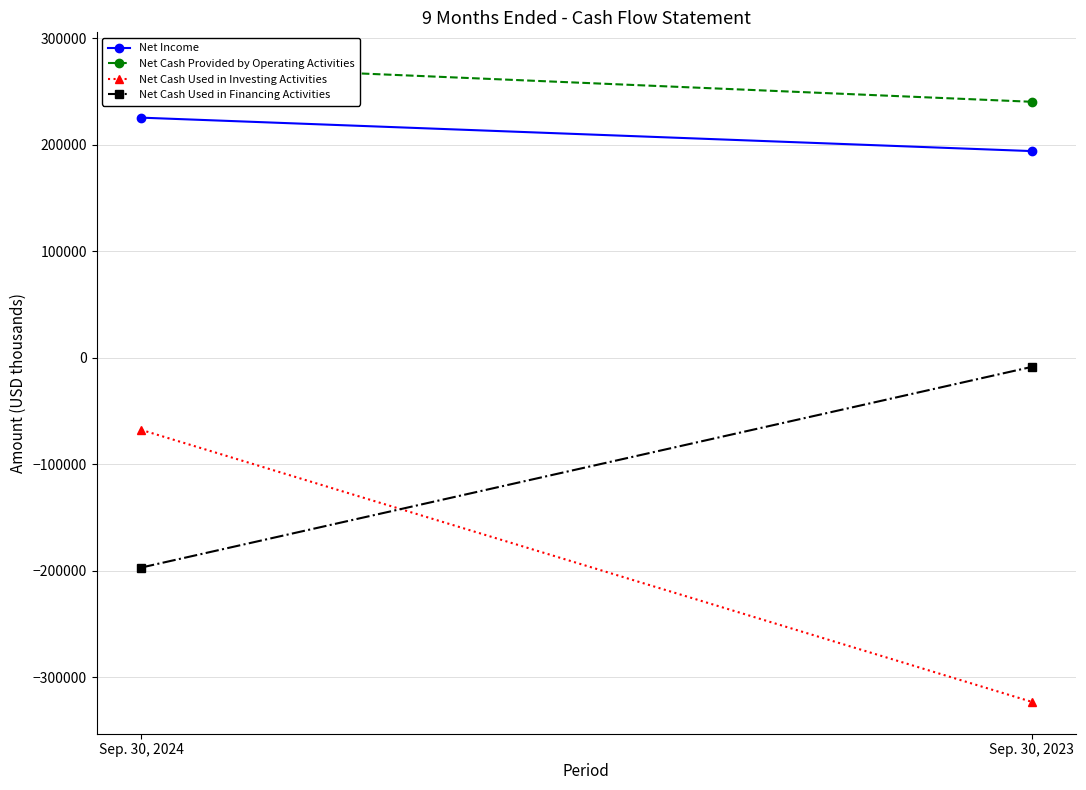

Reading left to right, list all the values displayed in this chart.

Net Income: 225547	194148
Net Cash Provided by Operating Activities: 275708	240444
Net Cash Used in Investing Activities: -67505	-322880
Net Cash Used in Financing Activities: -196858	-8430